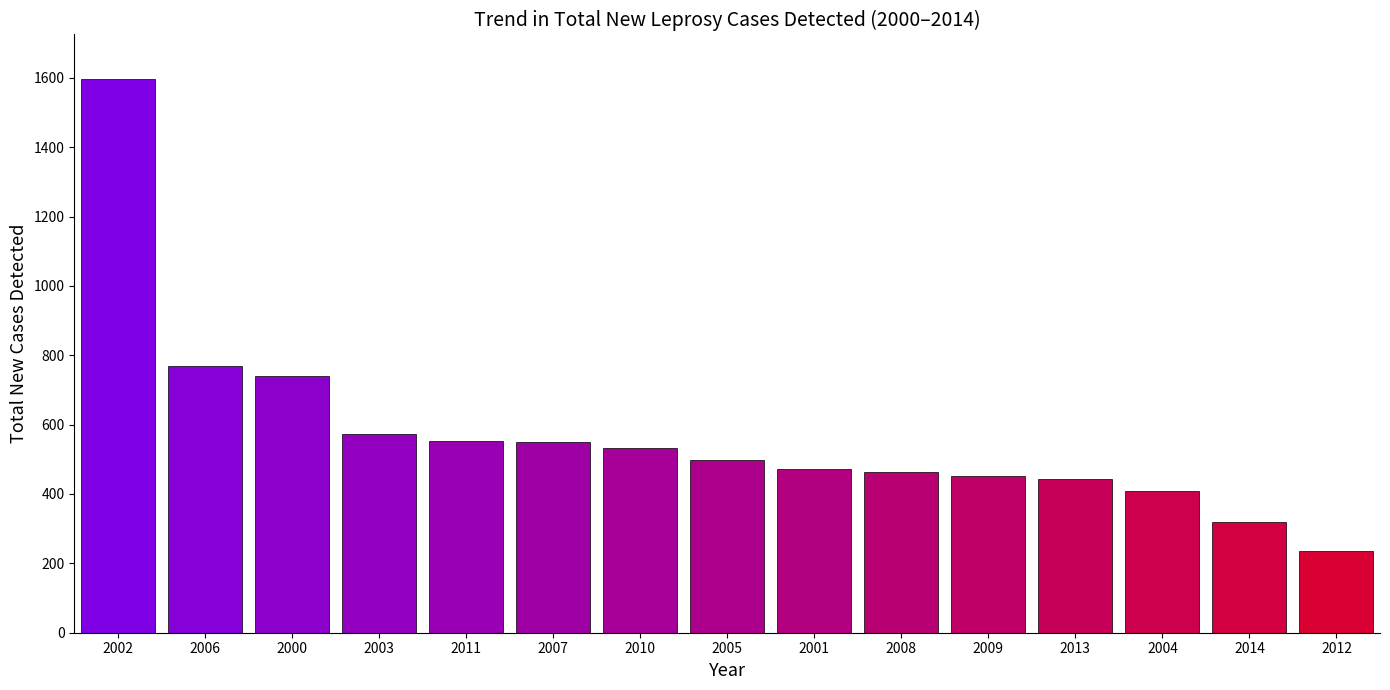

At which category does the chart reach its peak across all series?

2002